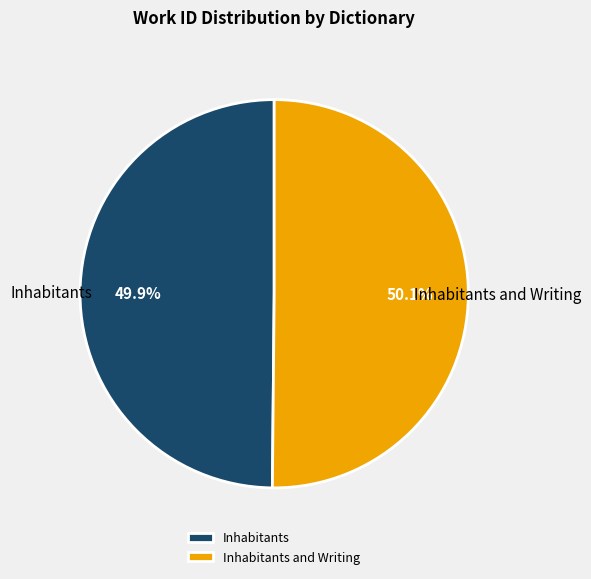

Approximately how many times larger is the value at Inhabitants compared to Inhabitants and Writing?

1.0